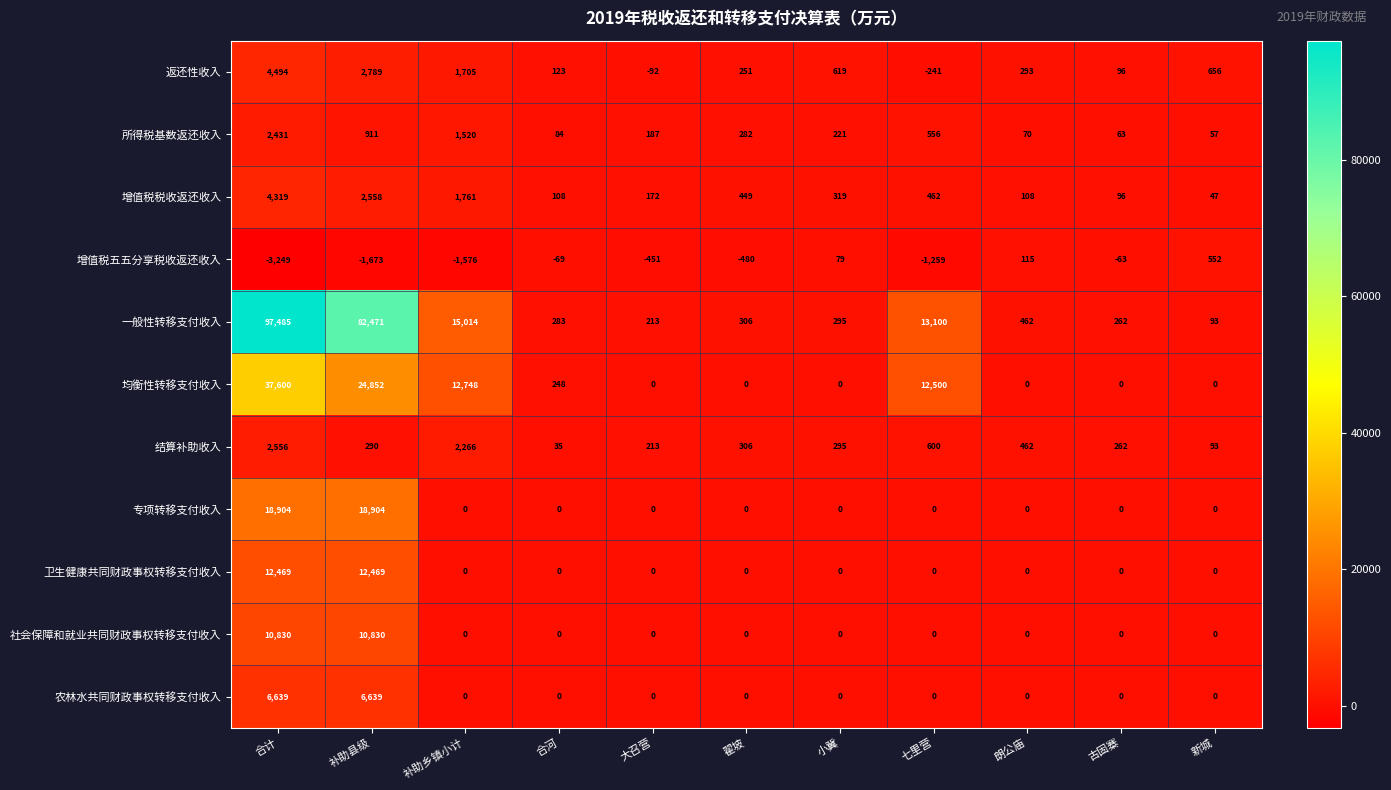

Which series changed the most between 古固寨 and 新城?

增值税五五分享税收返还收入